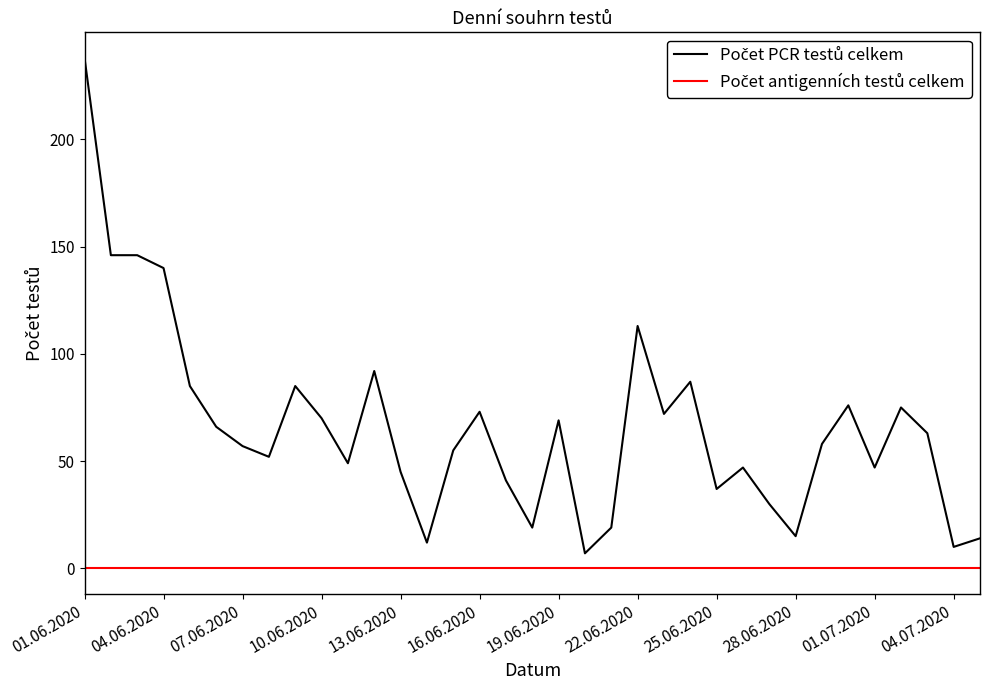

Where does the Počet PCR testů celkem series first go above 58?

01.06.2020